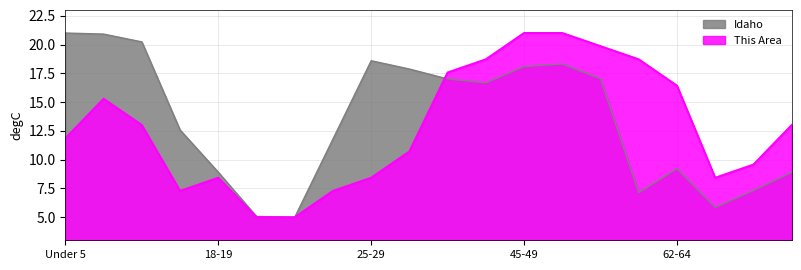

What is the difference between the Idaho values at 40-44 and Under 5?

4.3